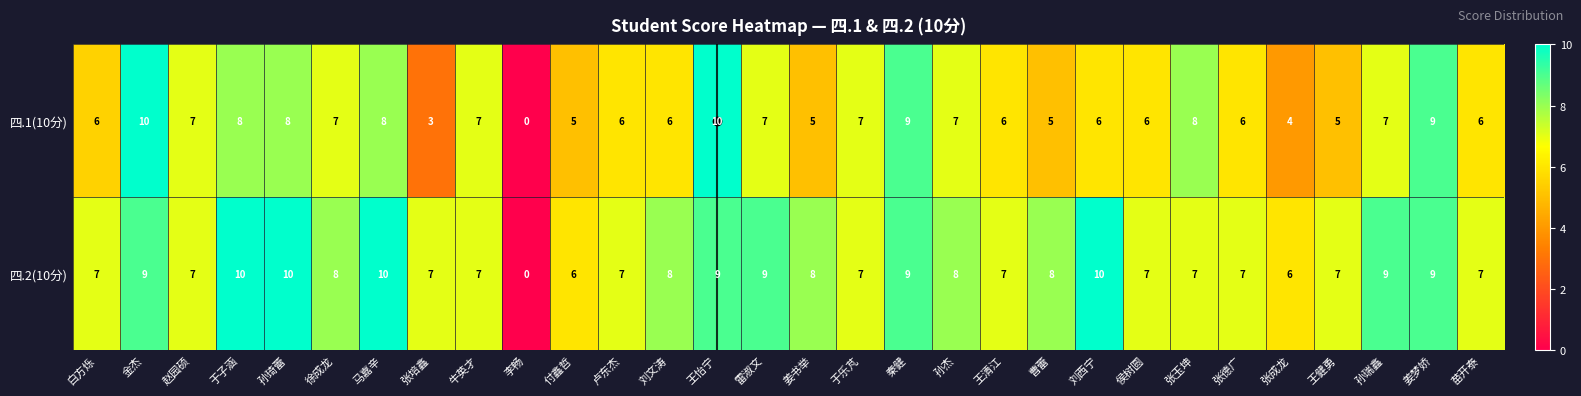

The 四.2(10分) series shows 9 at 王怡宁. True or false?

True